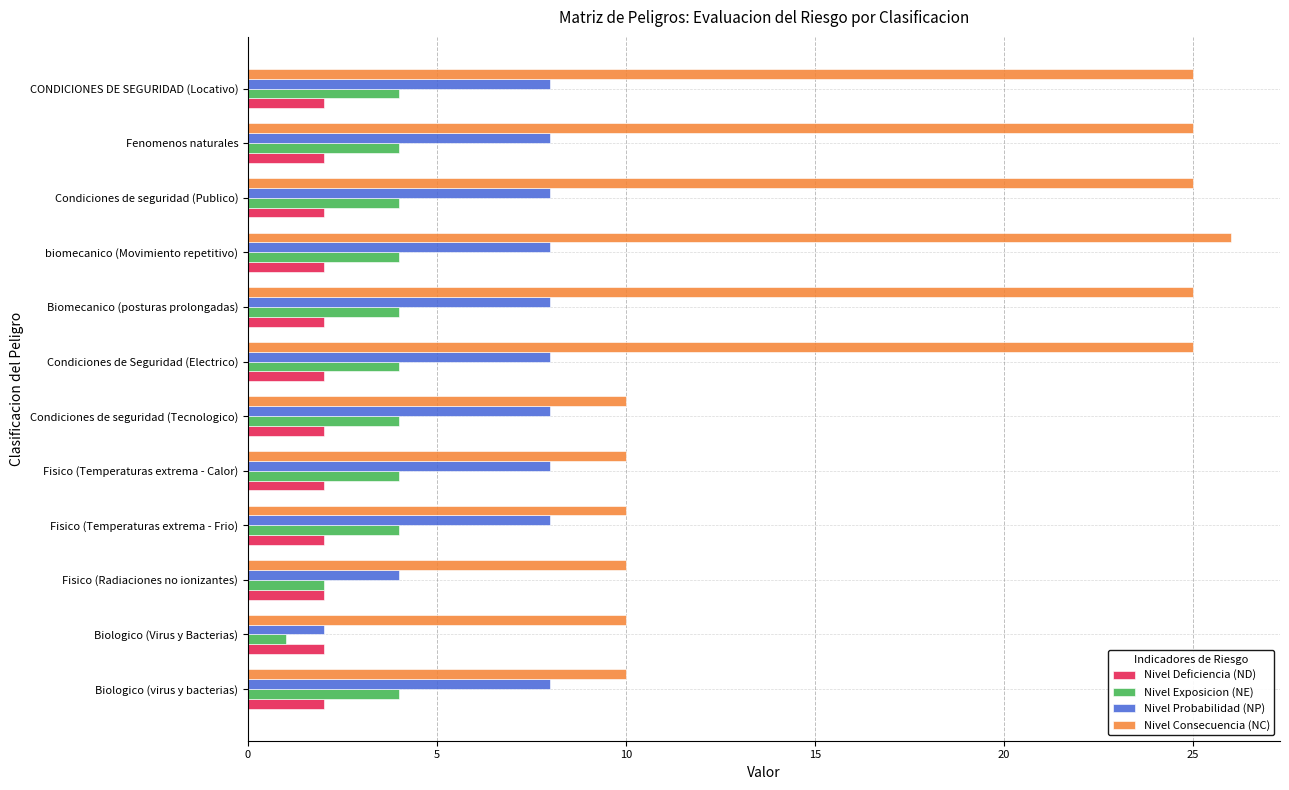

Which category has the lowest value across all series?

Biologico (Virus y Bacterias)